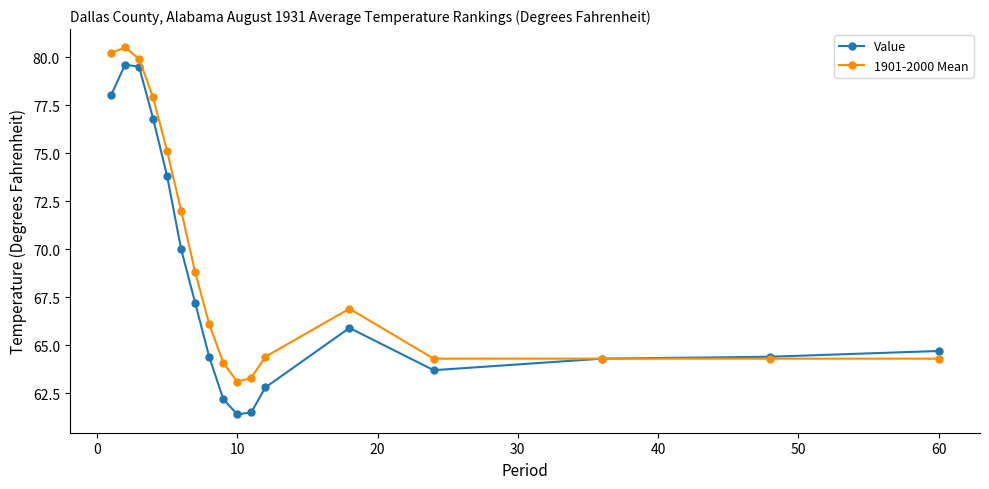

What is the highest value of the 1901-2000 Mean series?

80.5